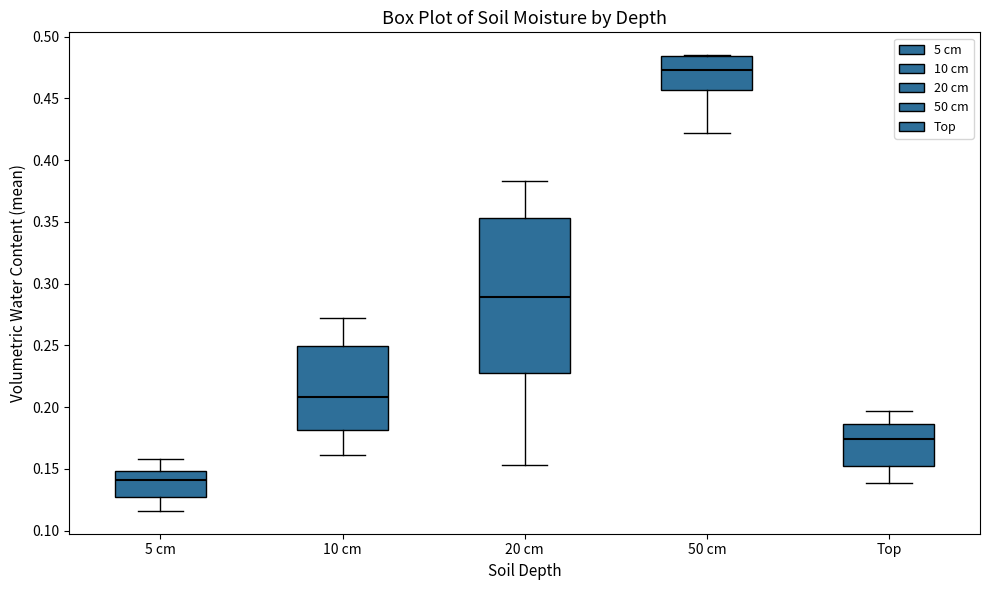

Where does the upper whisker of the box for 5 cm end on the y-axis? The values are not printed on the chart, so give them approximately, as read against the axis.

0.160